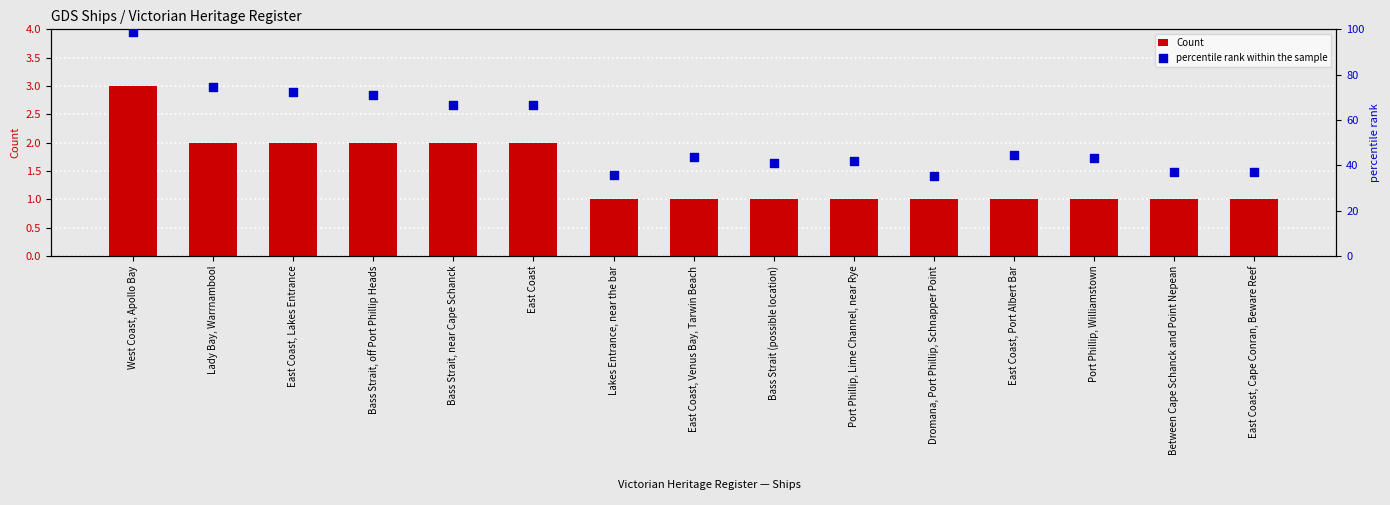

What is the total value across all series at Port Phillip, Williamstown?

44.3